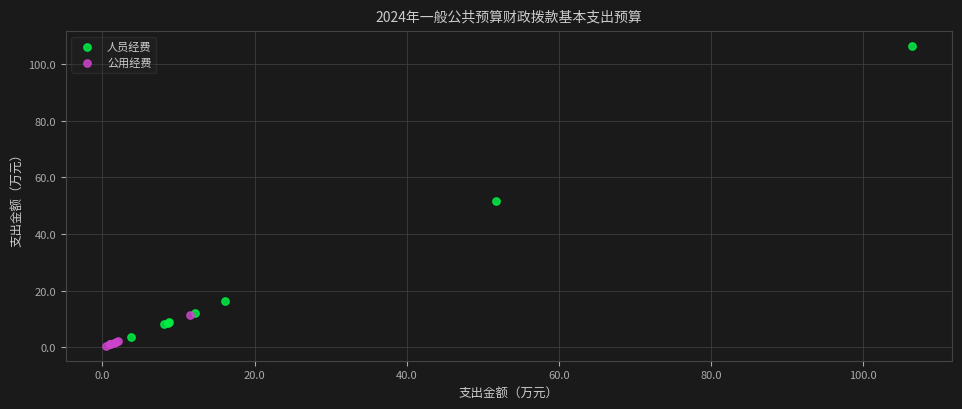

What are all the series names shown in the legend?

人员经费, 公用经费